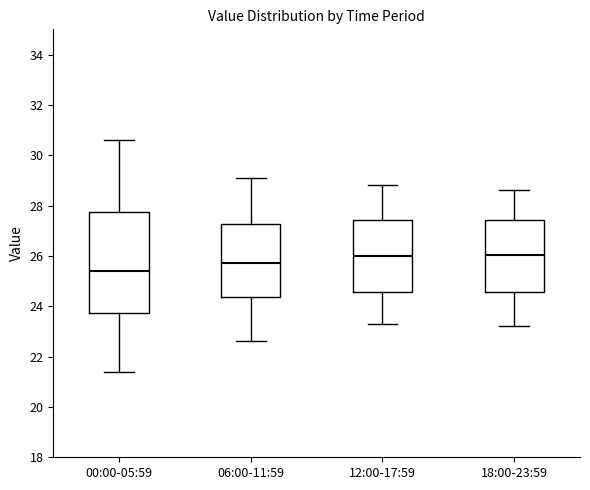

Reading left to right, transcribe this box plot: for each box, give where its median line is, the range the box spans, and where its two whiskers end, as read against the y-axis. The values are not printed on the chart, so give them approximately, as read against the axis.

00:00-05:59: median 25.4, box 23.8 to 27.8, whiskers 21.4 to 30.6
06:00-11:59: median 25.8, box 24.4 to 27.2, whiskers 22.6 to 29.2
12:00-17:59: median 26.0, box 24.6 to 27.4, whiskers 23.4 to 28.8
18:00-23:59: median 26.0, box 24.6 to 27.4, whiskers 23.2 to 28.6